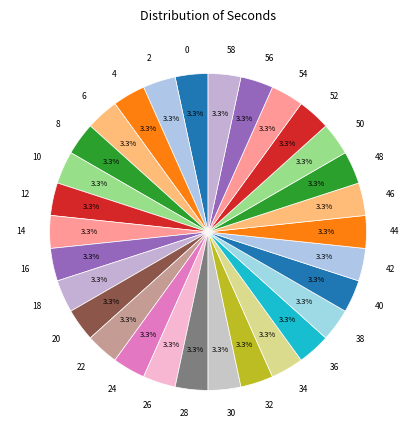

To the nearest percent, what percentage of the pie is 42?

3%